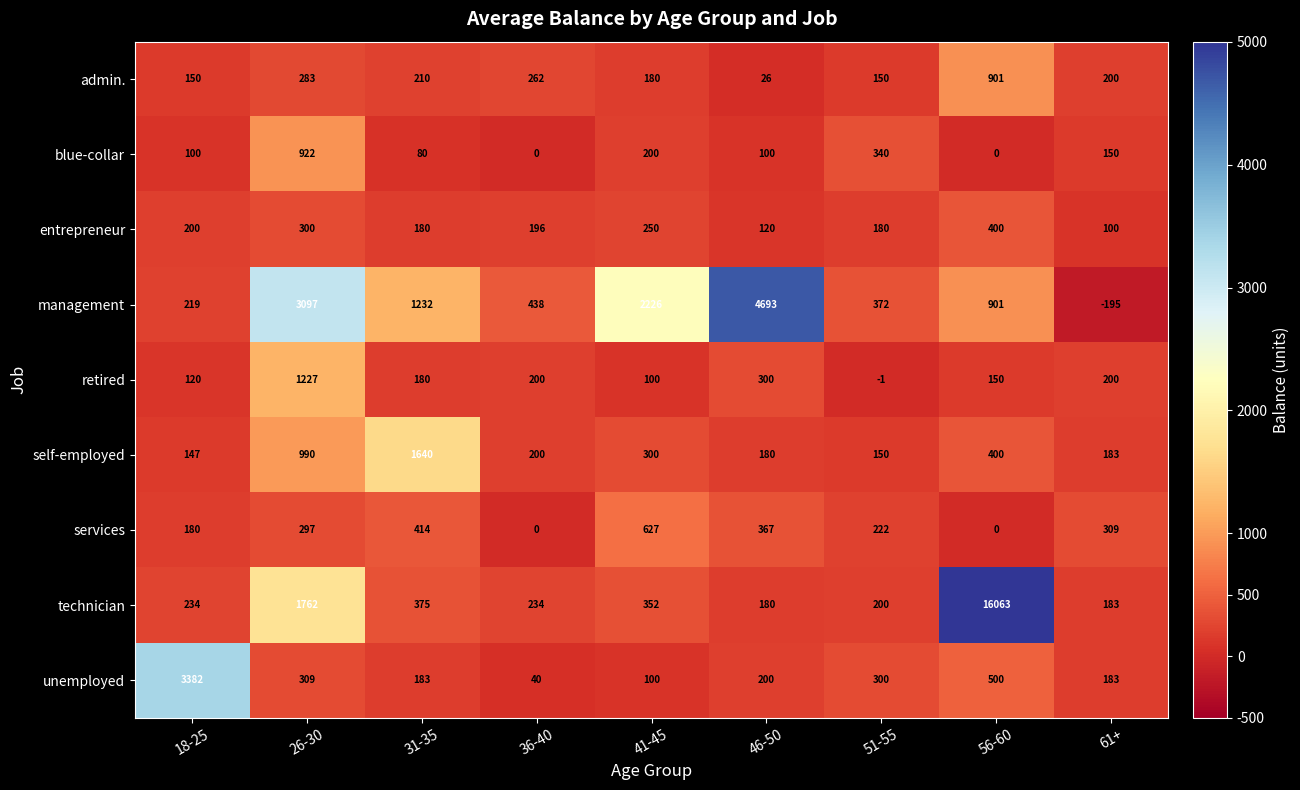

What is the sum of the blue-collar values at 46-50 and 61+?

250